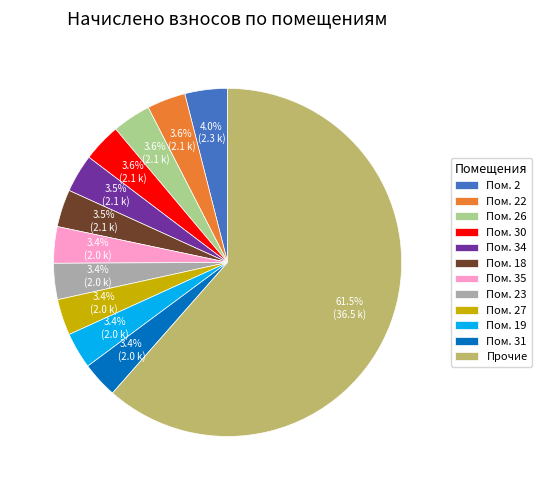

Which slice is the largest?

Прочие